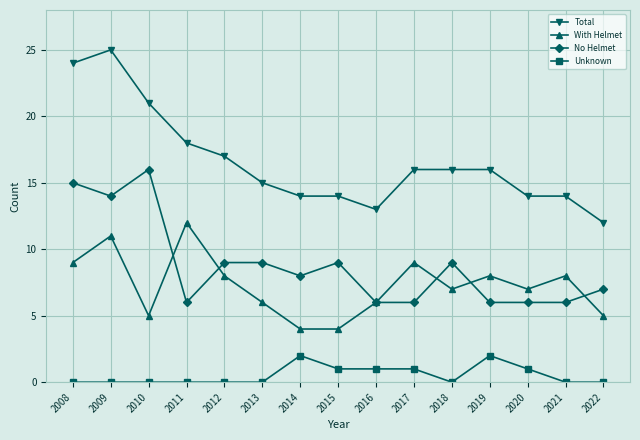

Which series has the widest spread of values?

Total